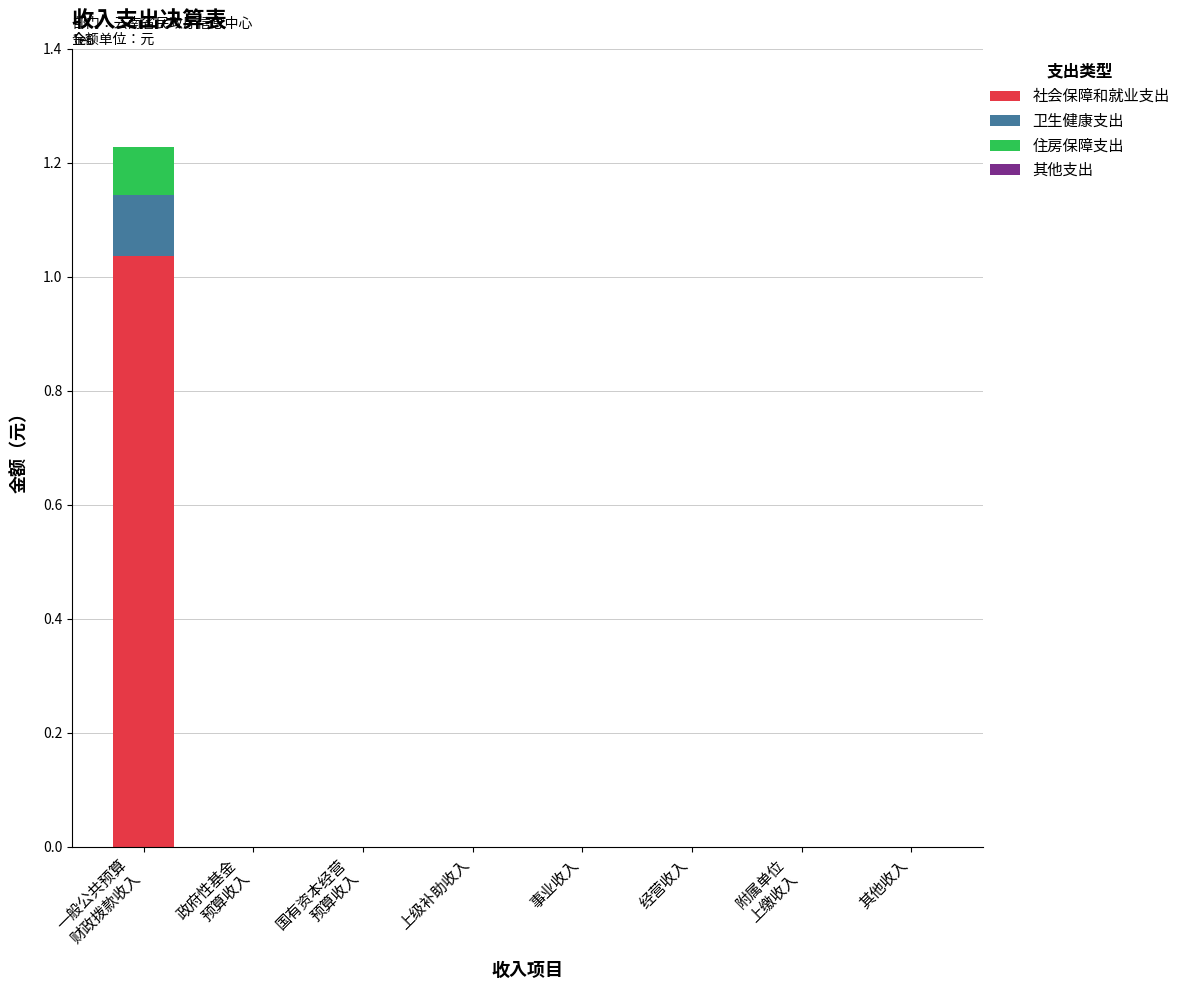

Are the bars horizontal?

No